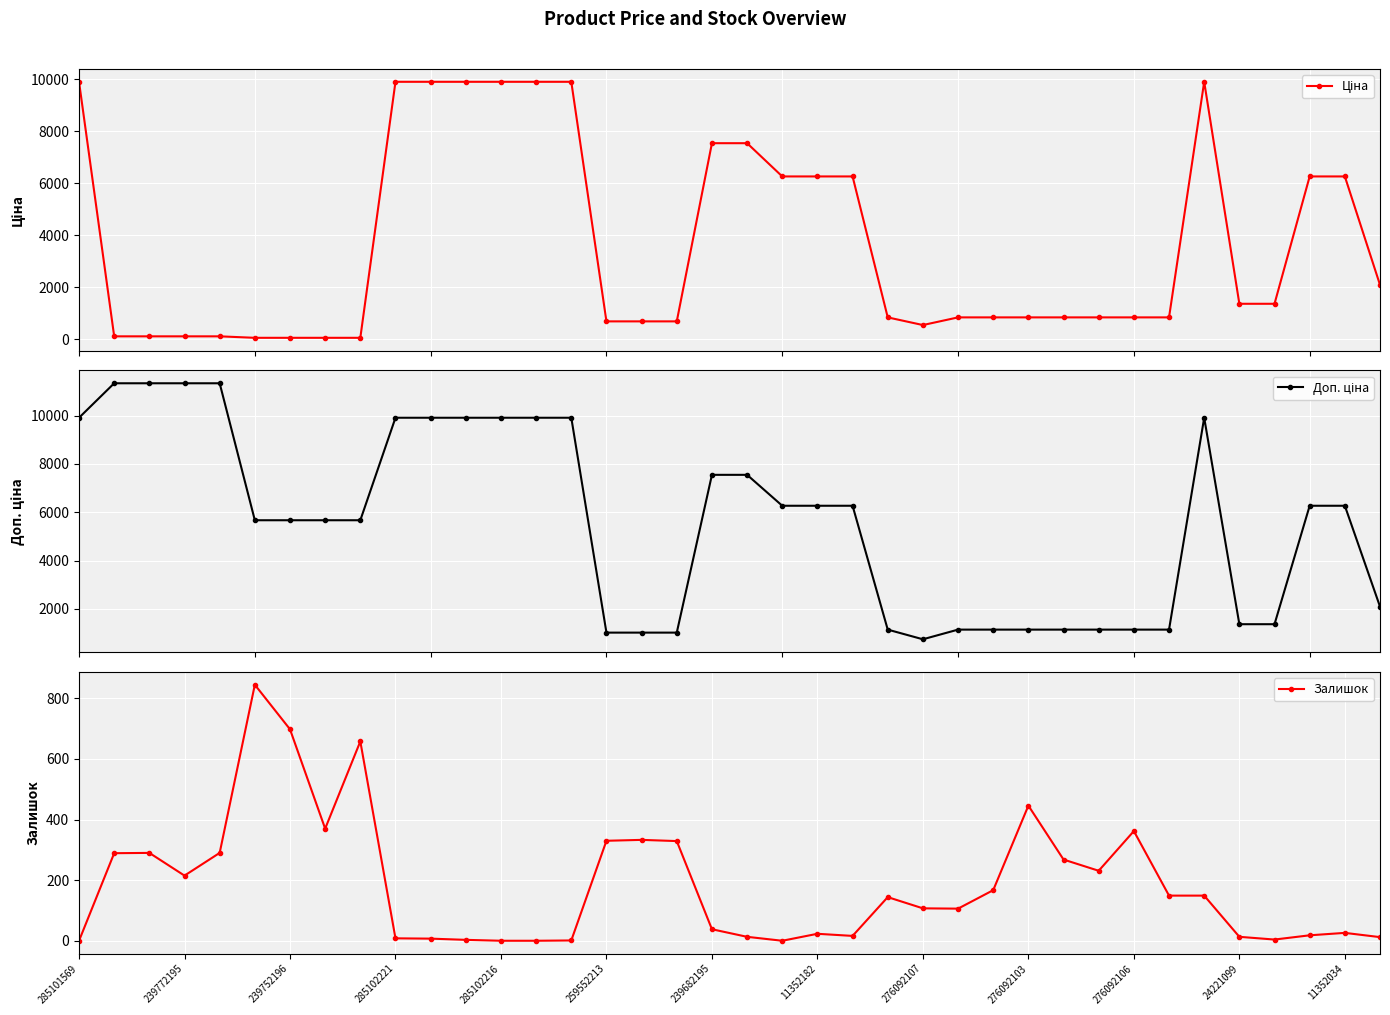

True or false: Залишок has more than 2 points higher than both neighbors.

True